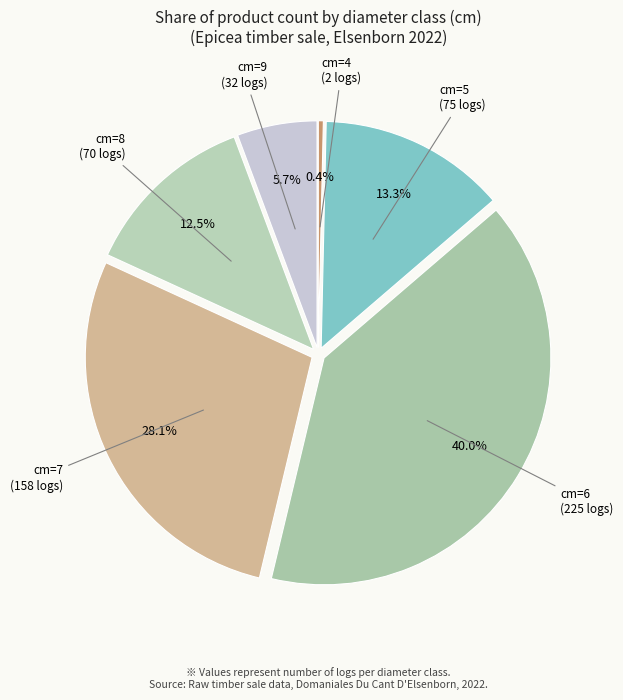

Is there any slice that represents more than half of the pie?

No